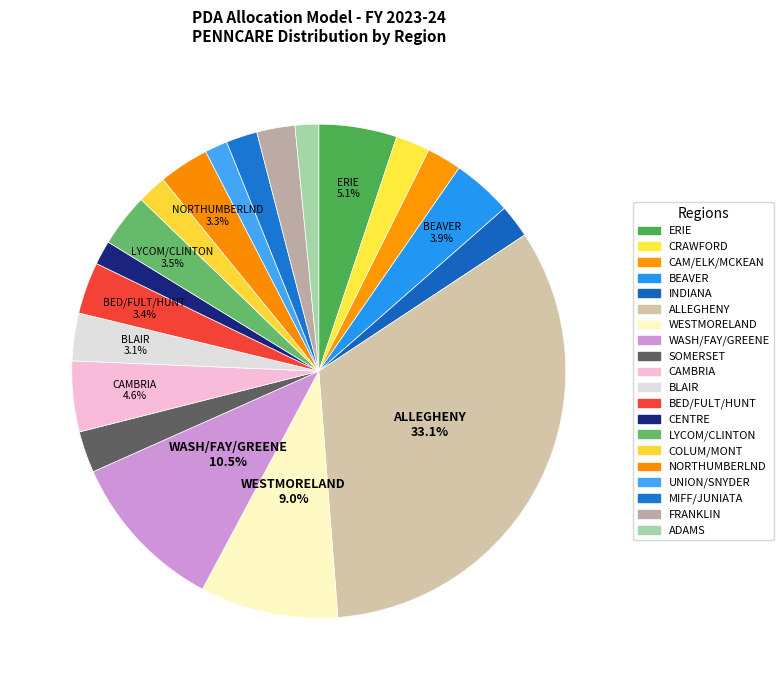

Count the number of slices in the pie.

20